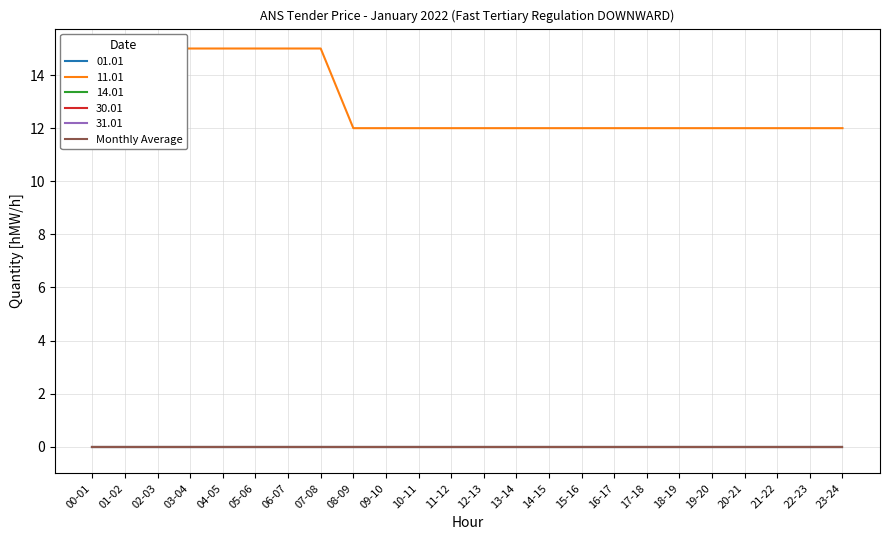

What is the label of the 7th point from the right?

17-18